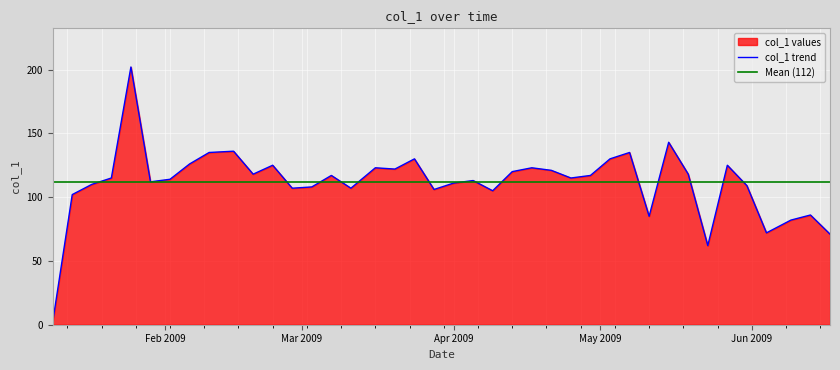

Rank the categories by value from highest to lowest.

2009-01-25, 2009-05-15, 2009-02-15, 2009-02-10, 2009-05-07, 2009-03-24, 2009-05-03, 2009-02-06, 2009-02-23, 2009-05-27, 2009-03-16, 2009-04-17, 2009-03-20, 2009-04-21, 2009-04-13, 2009-02-19, 2009-05-19, 2009-03-07, 2009-04-29, 2009-01-21, 2009-04-25, 2009-02-02, 2009-04-05, 2009-01-29, 2009-04-01, 2009-01-17, 2009-05-31, 2009-03-03, 2009-02-27, 2009-03-11, 2009-03-28, 2009-04-09, 2009-01-13, 2009-06-13, 2009-05-11, 2009-06-09, 2009-06-04, 2009-06-17, 2009-05-23, 2009-01-09